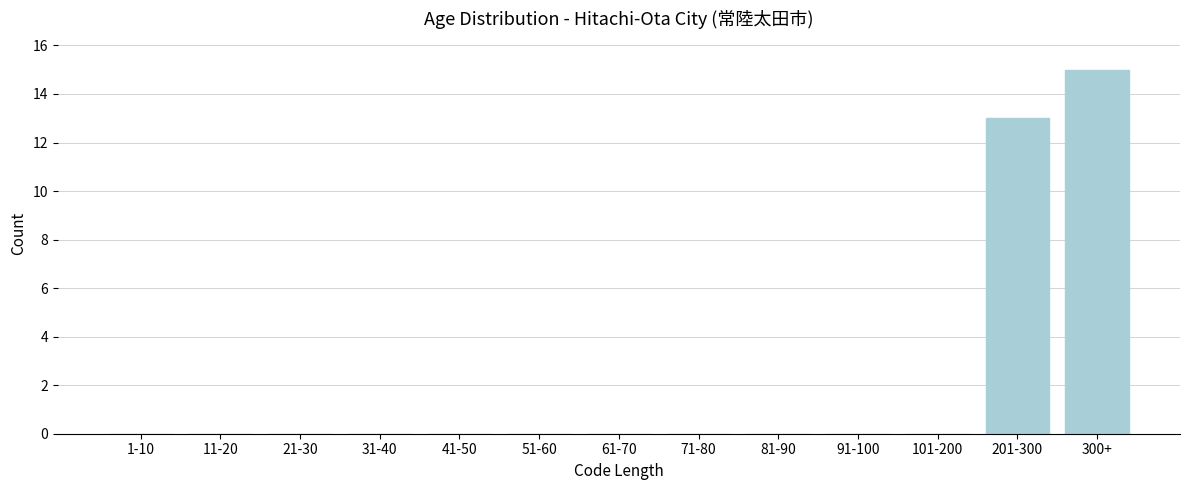

Reading left to right, extract all data points from this chart.

1-10=0	11-20=0	21-30=0	31-40=0	41-50=0	51-60=0	61-70=0	71-80=0	81-90=0	91-100=0	101-200=0	201-300=13	300+=15